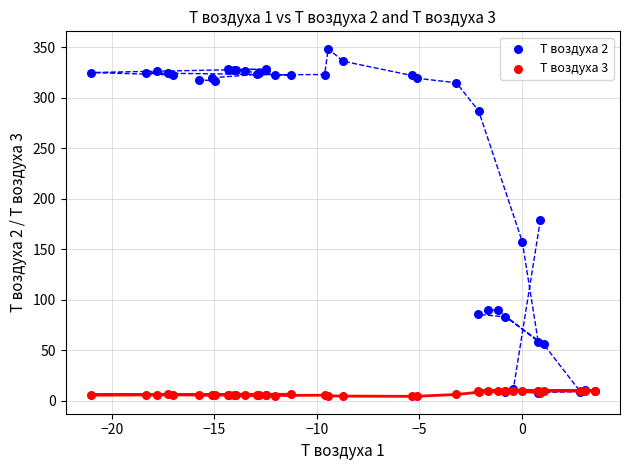

Which series has the widest spread of Y values?

Т воздуха 2